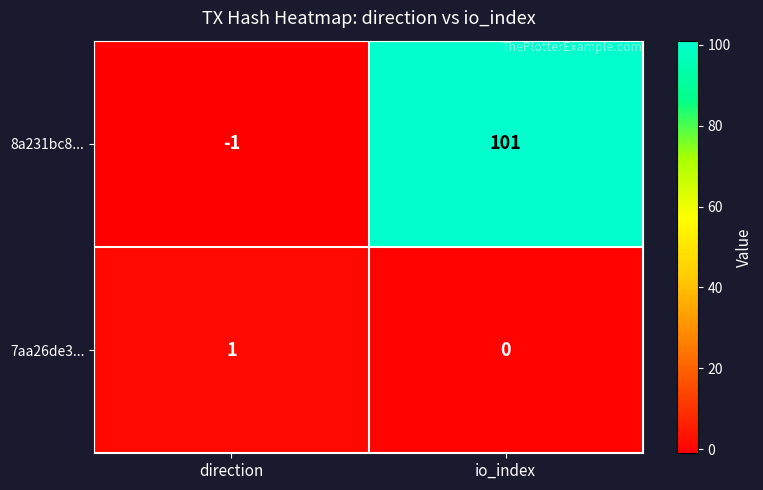

What is the sum of the 8a231bc8... values at io_index and direction?

100